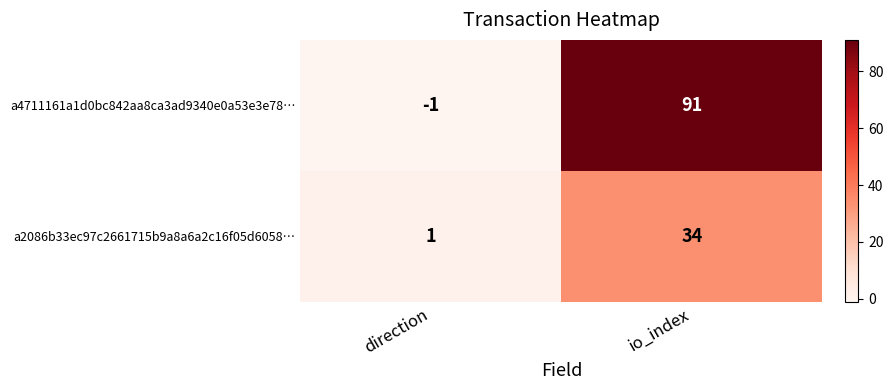

How many categories are shown in the chart?

2